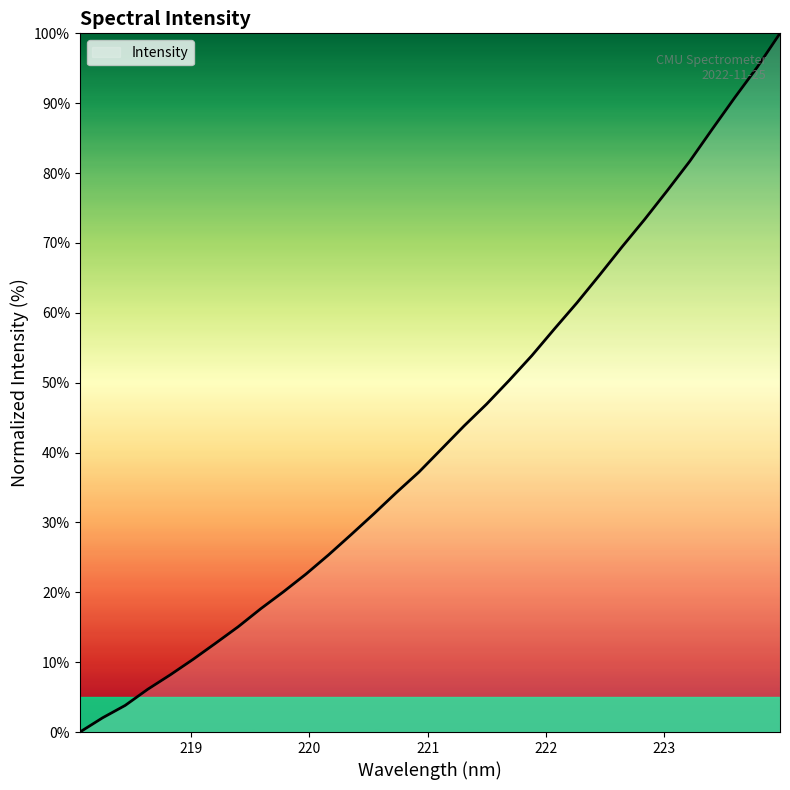

What is the difference between the maximum and minimum values?

100.0